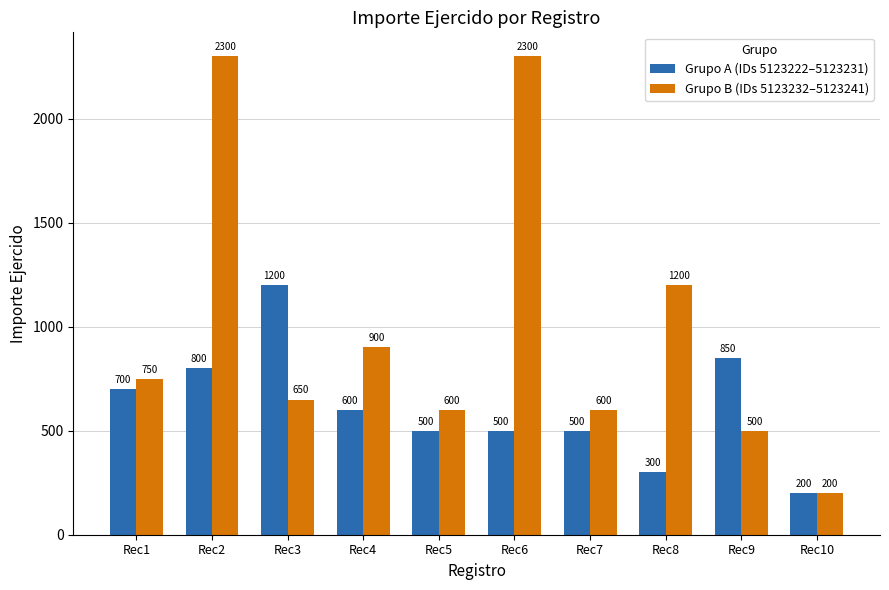

How many bars are there in total?

20